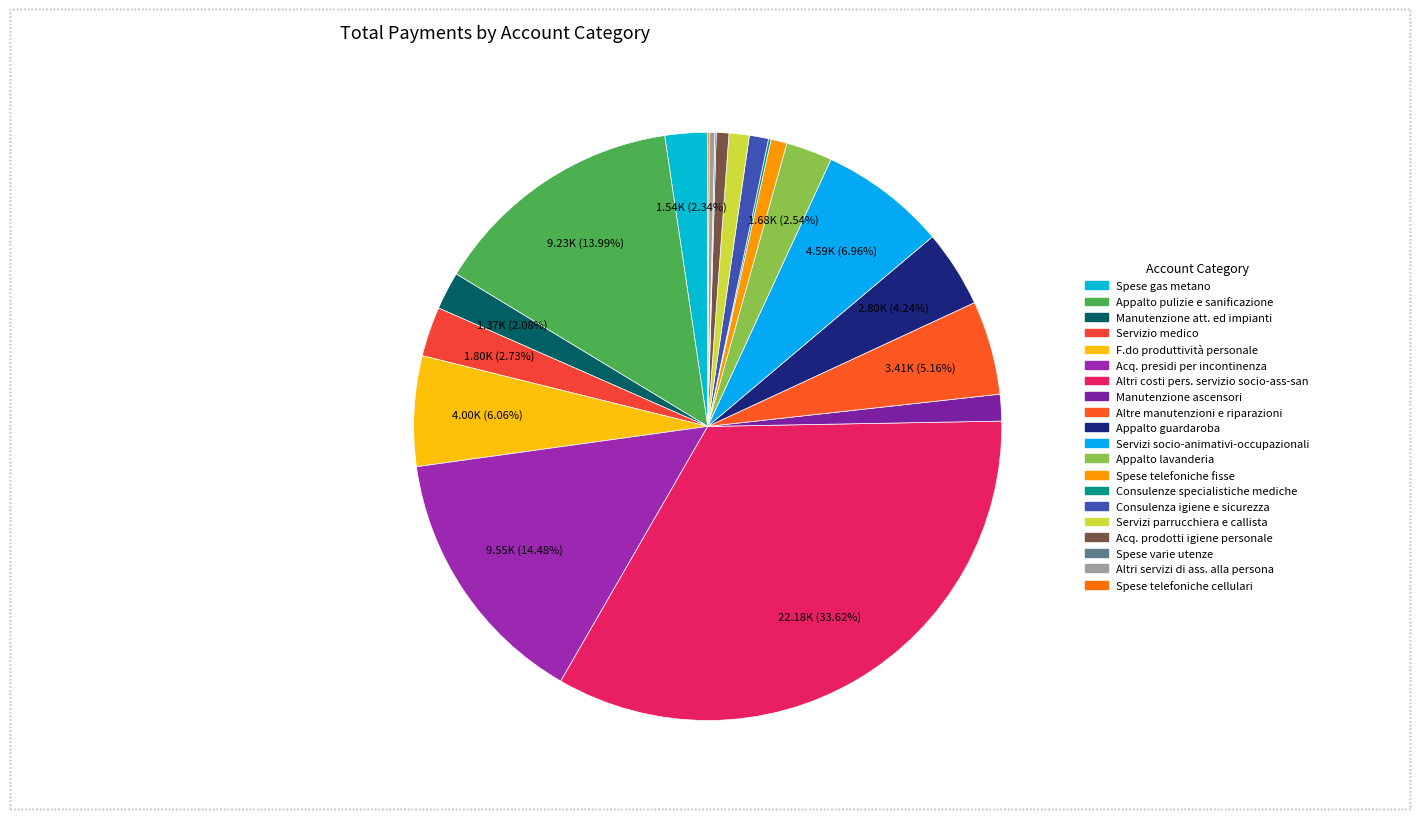

How many segments does this pie chart have?

20